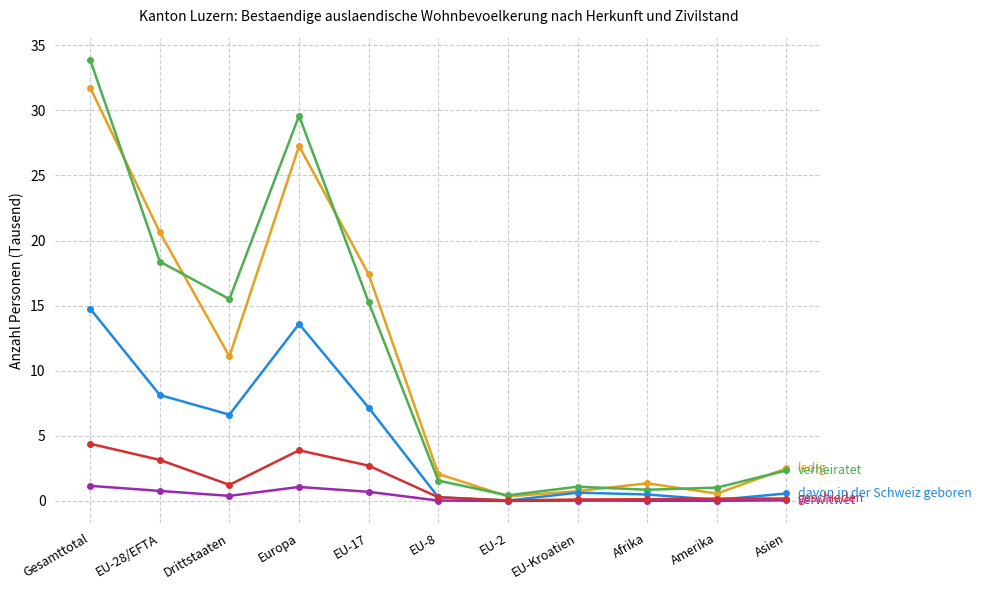

What is the maximum value shown in the chart?

33.9